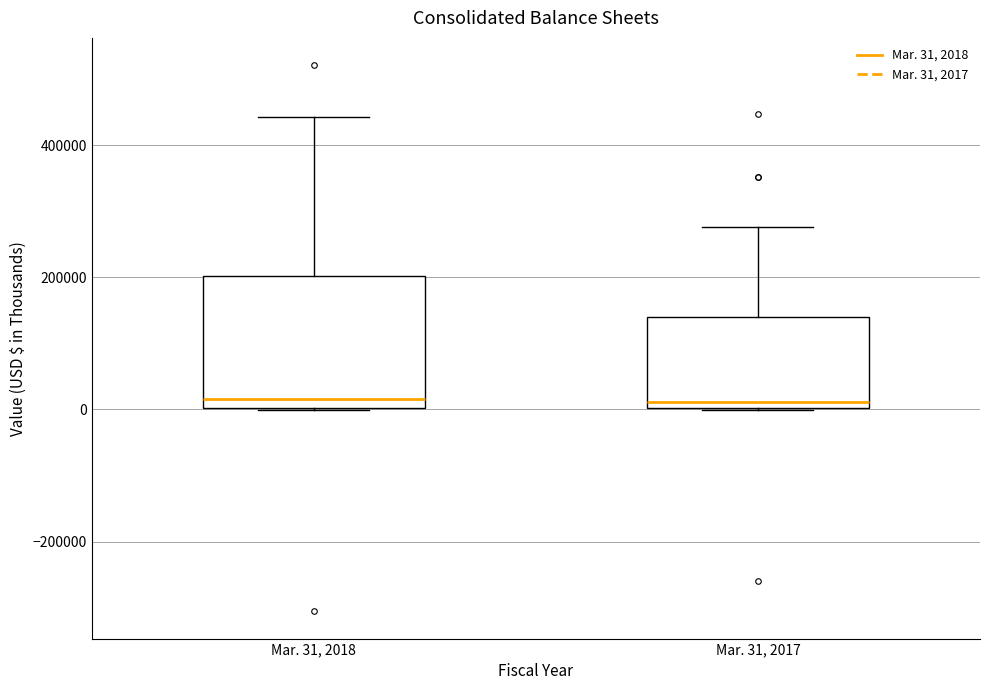

Comparing the boxes themselves (not the whiskers), which one is the tallest?

Mar. 31, 2018